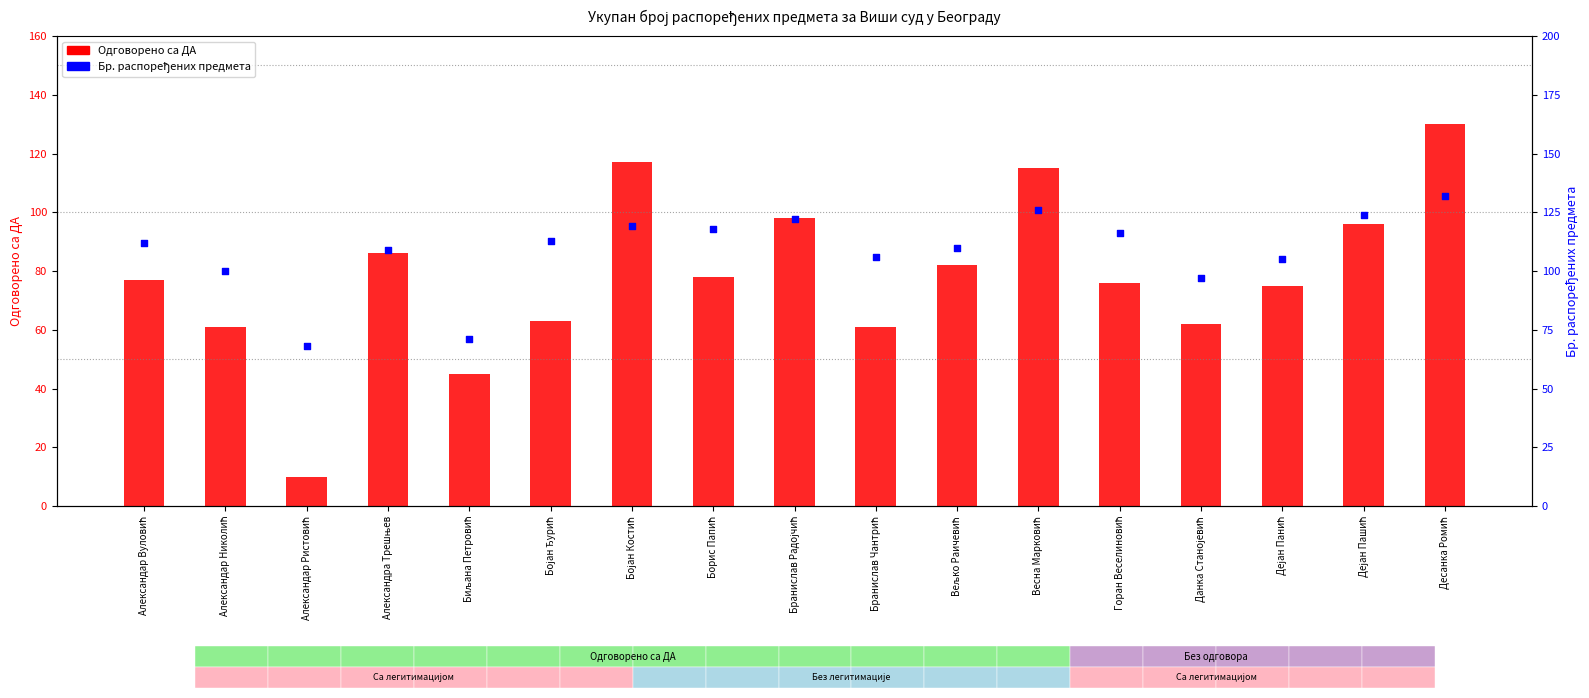

Which series has the largest total across all categories?

Бр. распоређених предмета